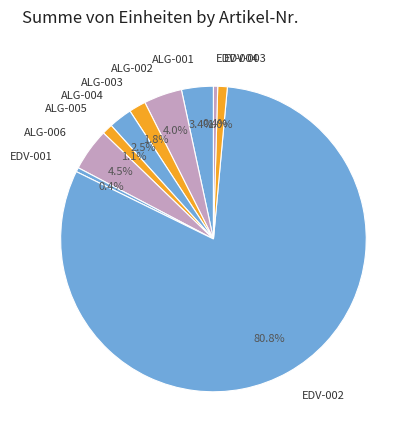

How many slices are in this pie chart?

10